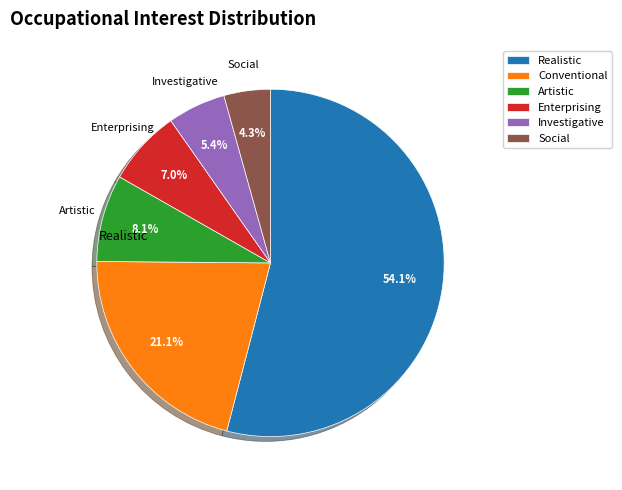

True or false: Realistic accounts for 39% of the total.

False